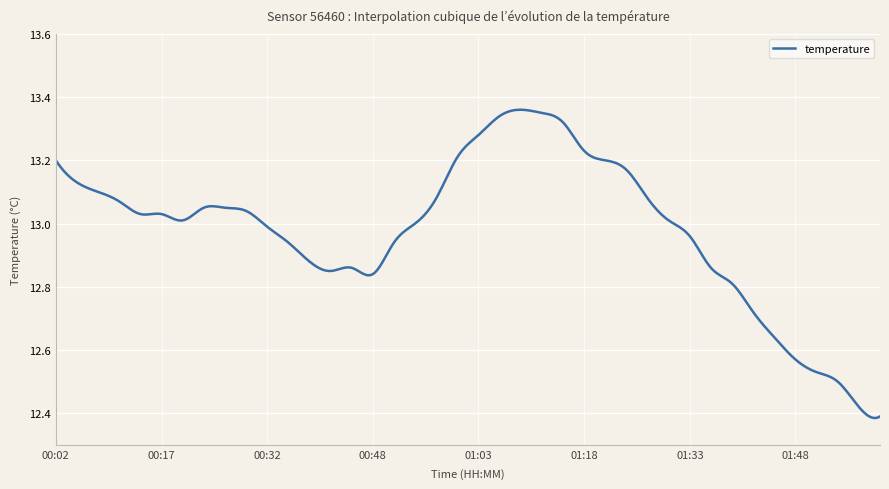

What is the difference between the maximum and minimum values?

1.0